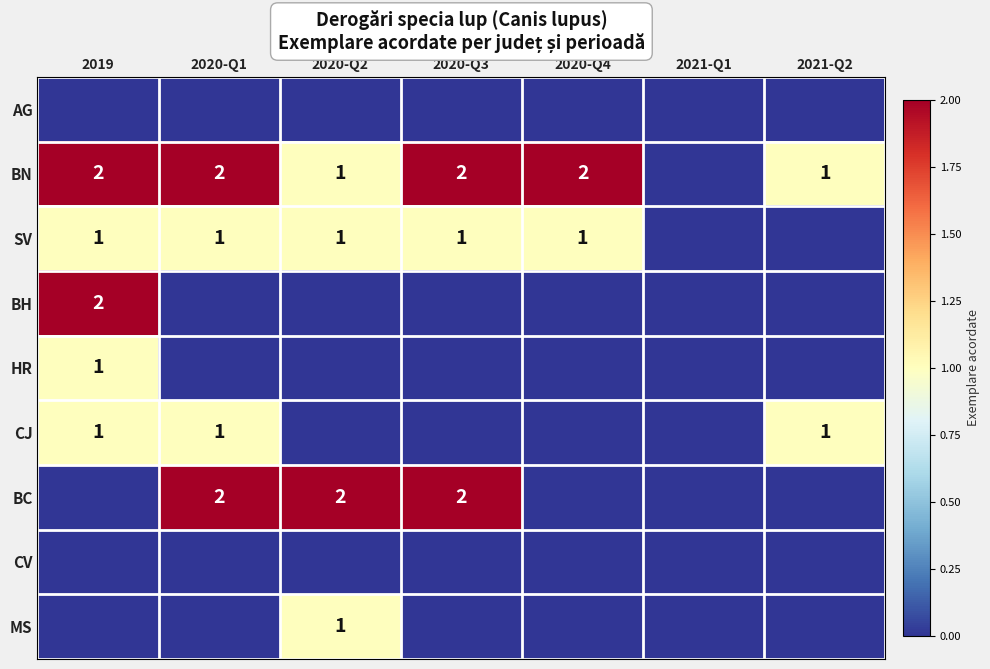

The SV series shows 2 at 2020-Q2. True or false?

False